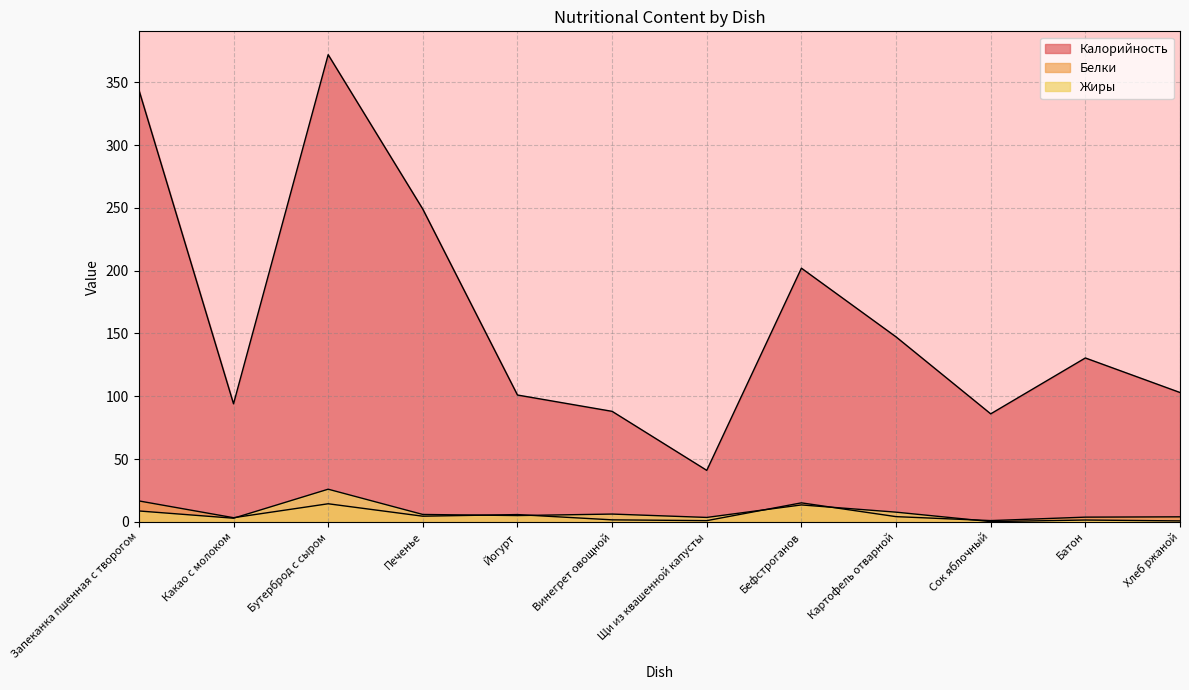

How many lines are shown in the chart?

3